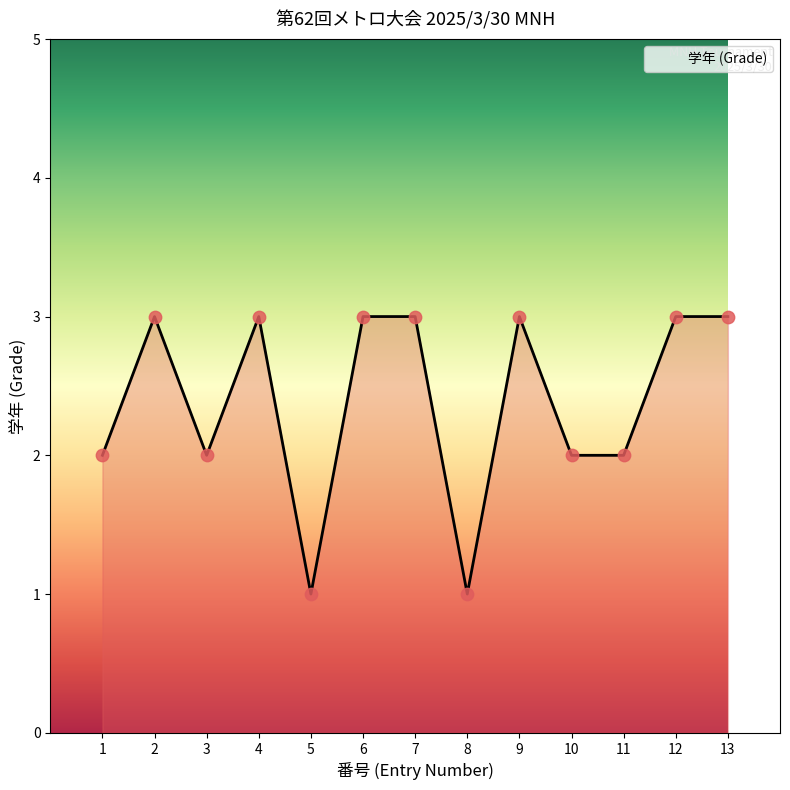

What is the change in value from 5 to 11?

+1